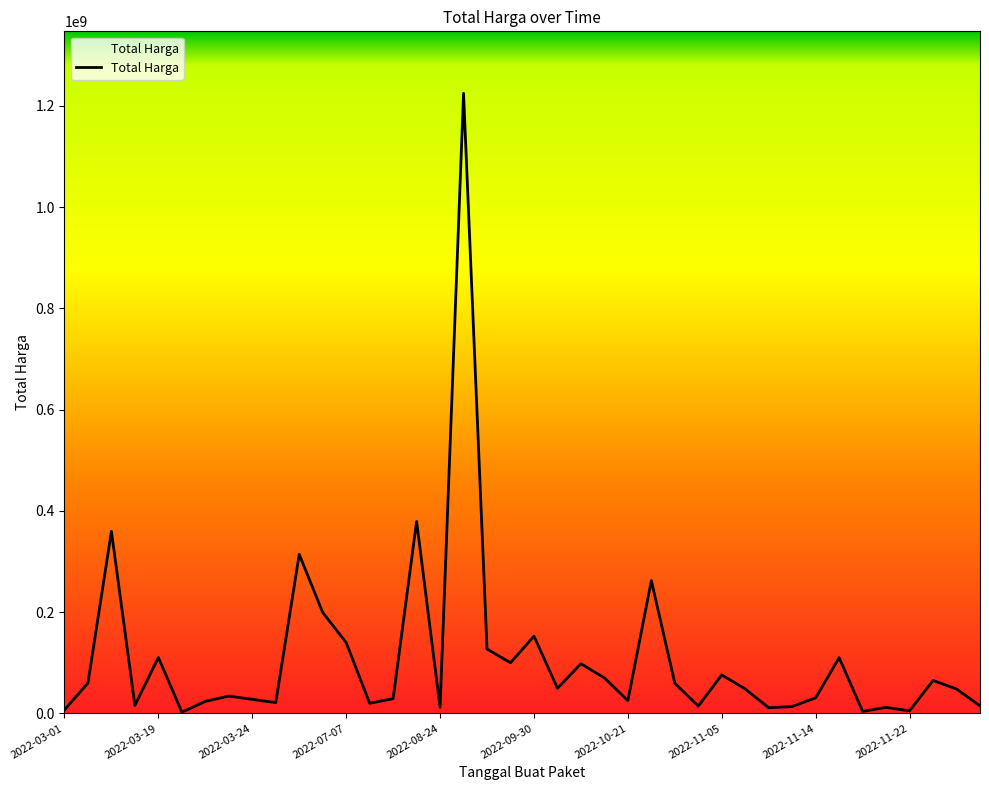

What is the difference between the maximum and minimum values?

1222286250